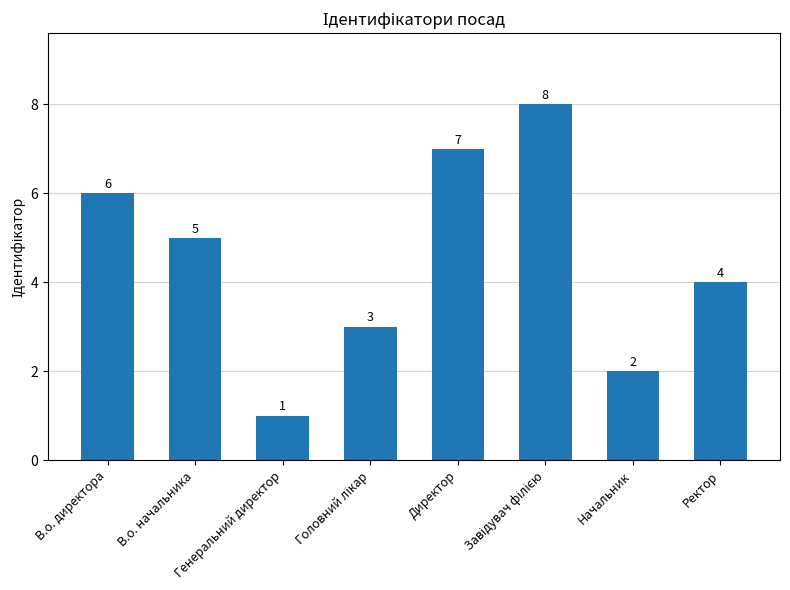

What value does the data have at В.о. директора?

6